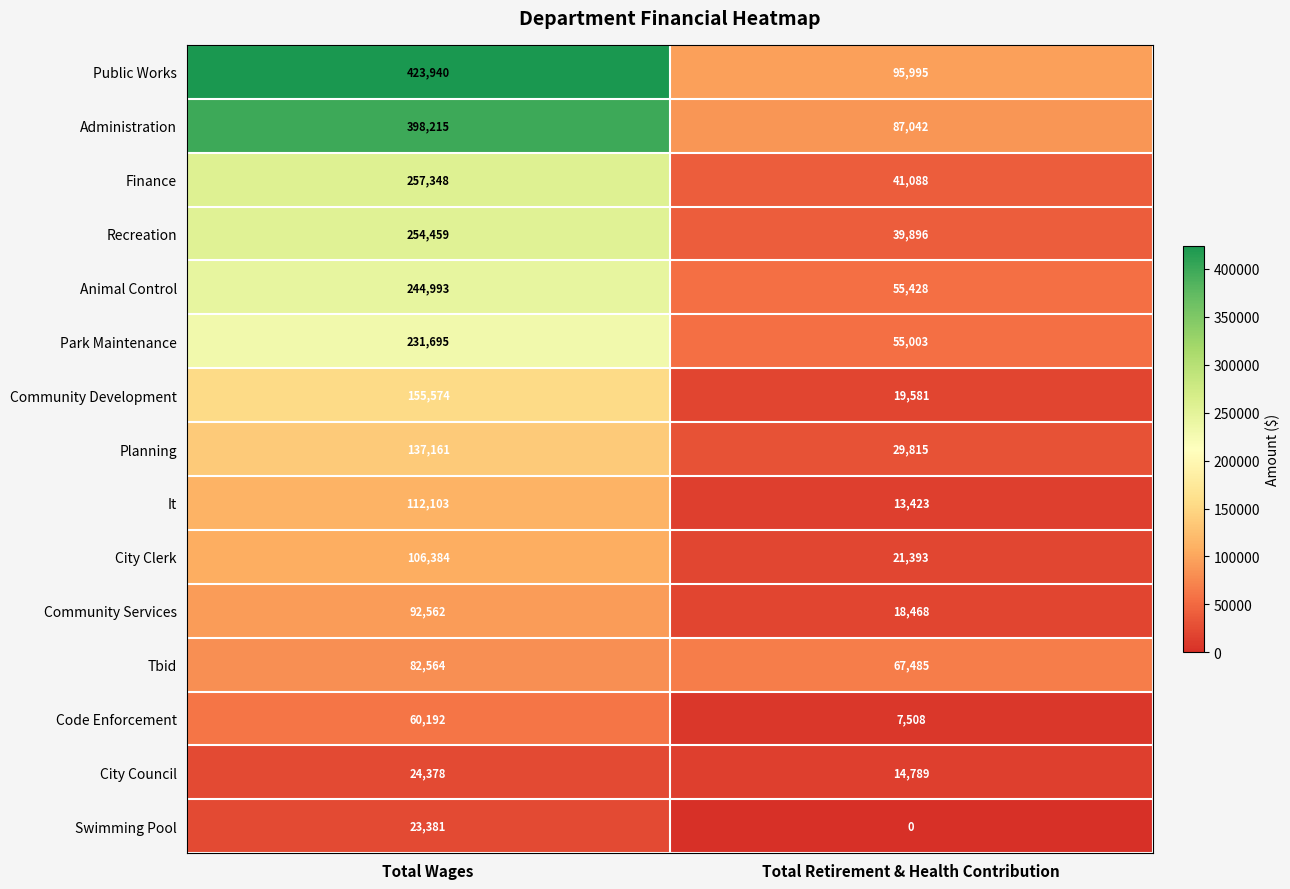

What is the difference between the highest and lowest values at Total Wages?

400559